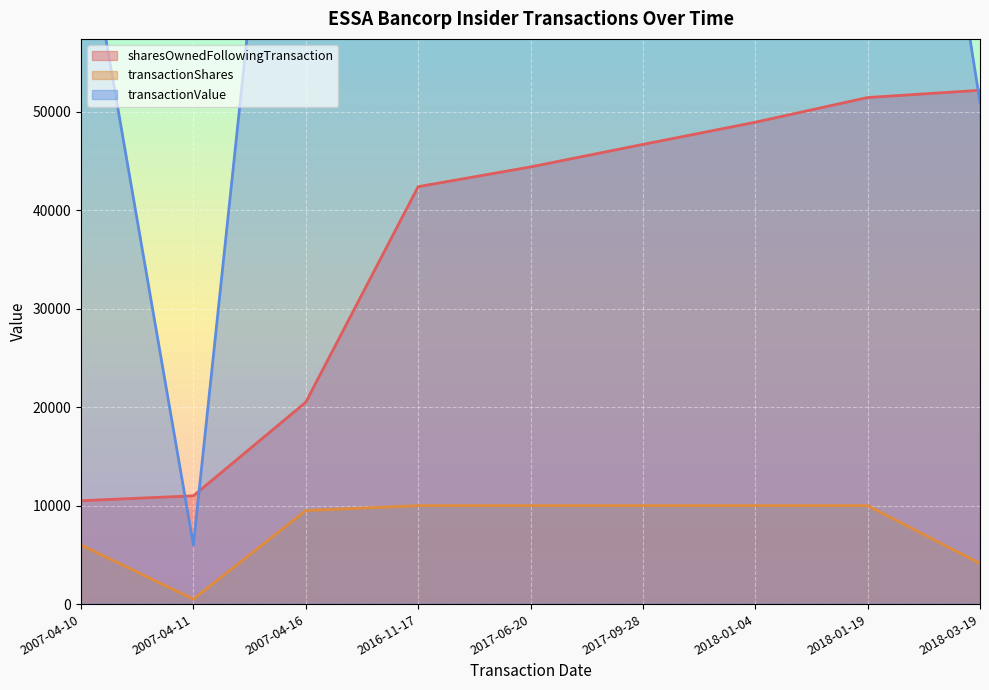

How many data points in transactionValue are less than 123500?

4